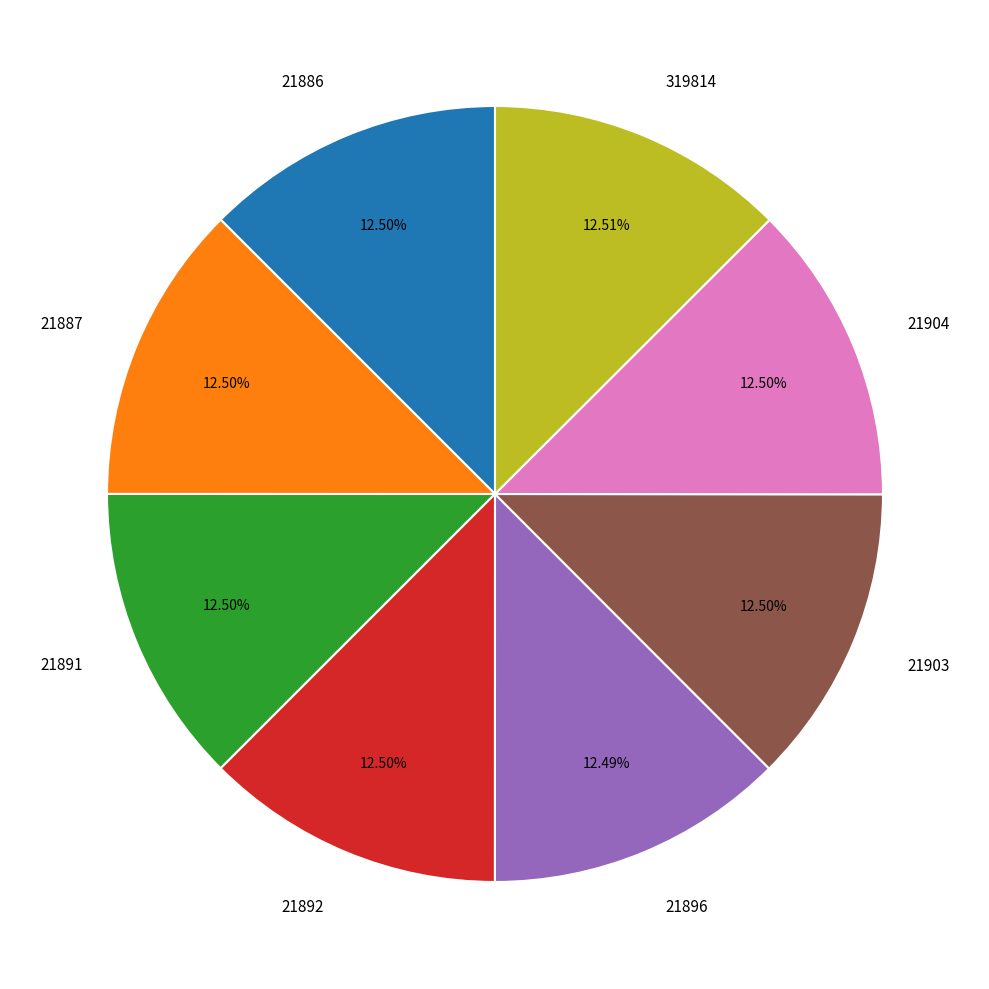

Is the sum of 21891 and 21892 greater than half?

No